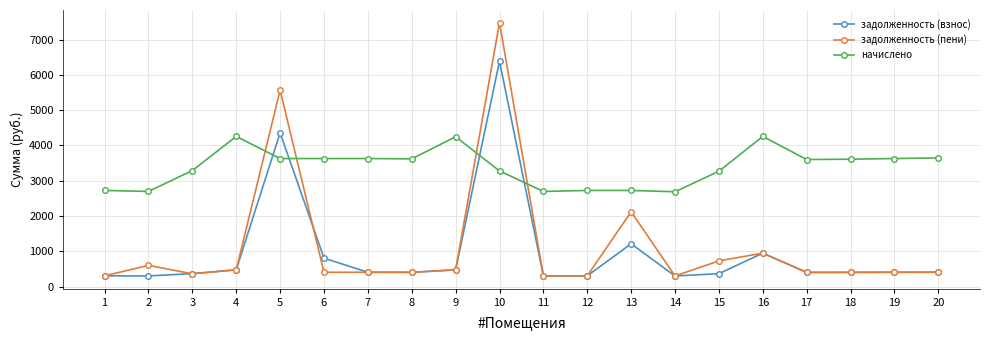

At which category is the sum across all series the highest?

10